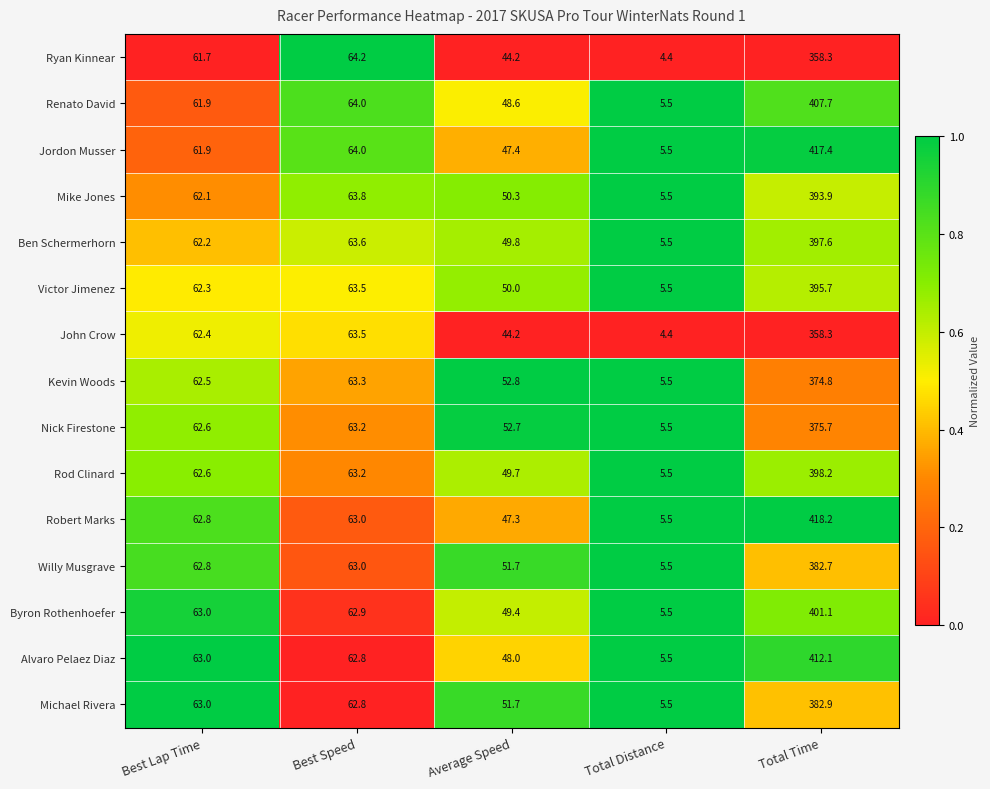

Which label corresponds to the largest value in the chart?

Total Time